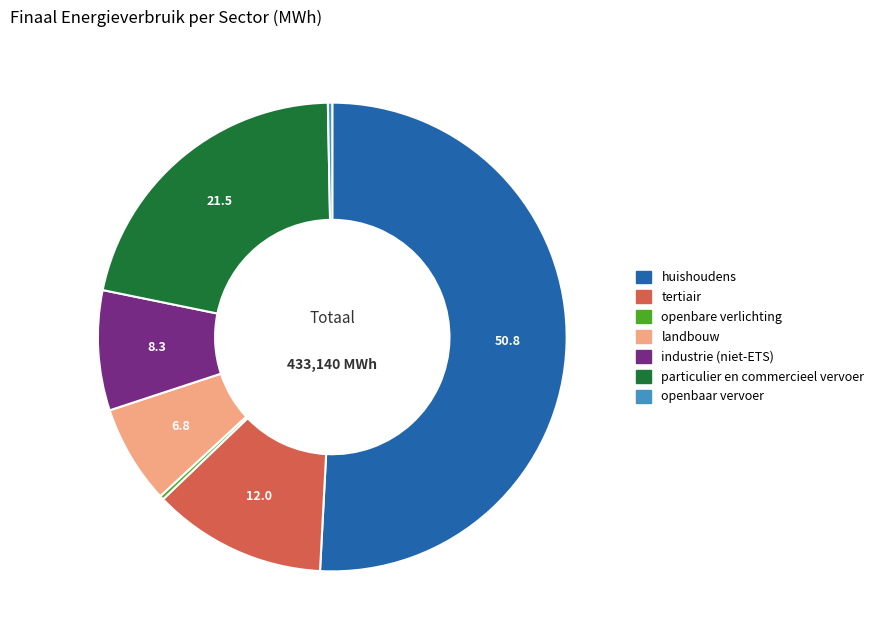

Which slice is the largest?

huishoudens